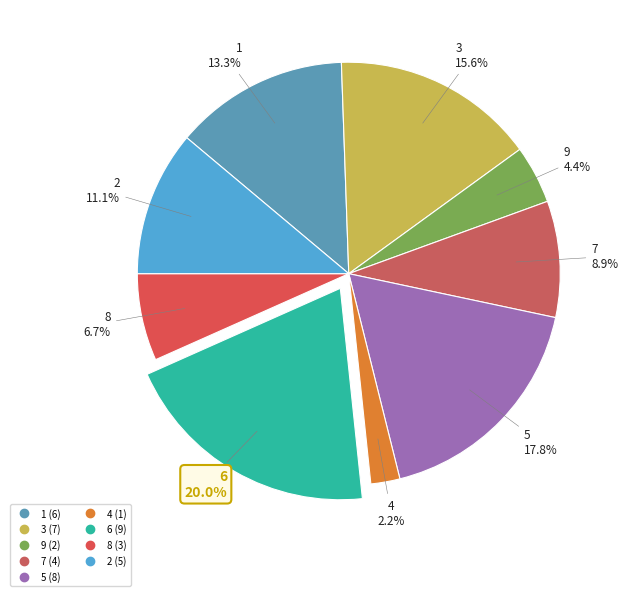

To the nearest percent, what is the combined percentage of 6 and 8?

27%